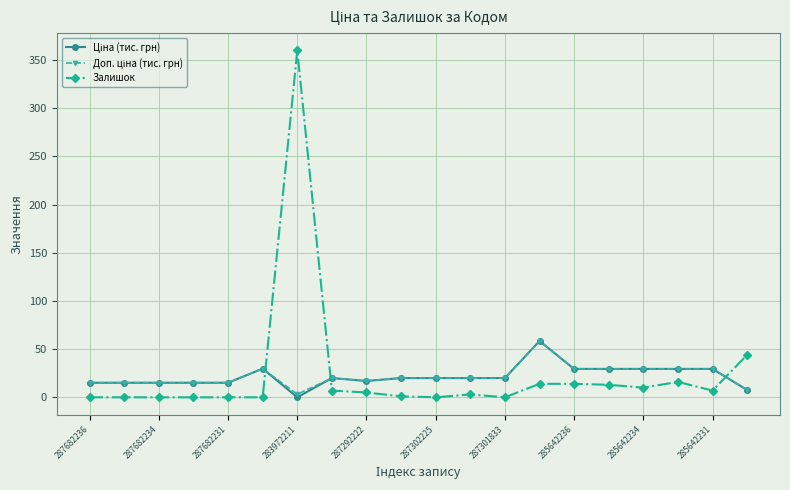

What is the maximum value shown in the chart?

360.0